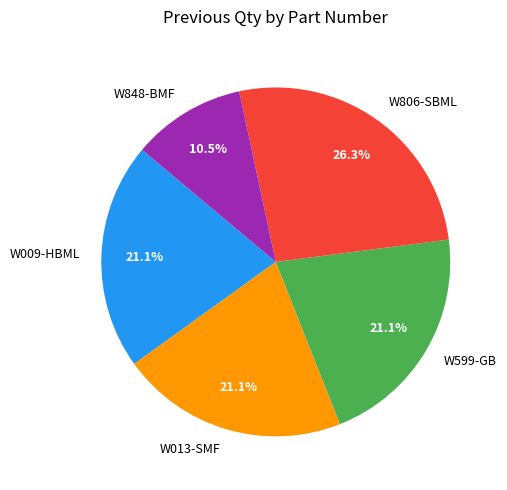

What is the largest slice in the pie chart?

W806-SBML